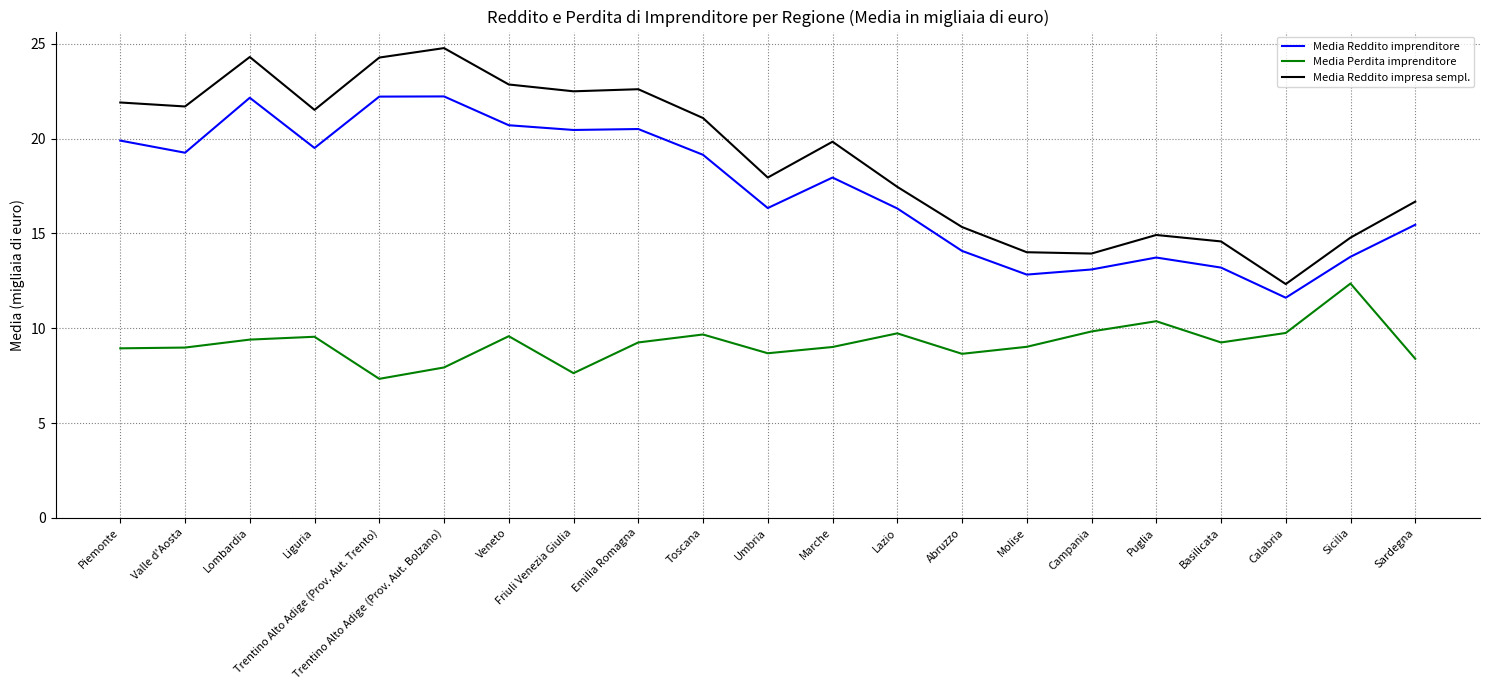

True or false: Media Reddito impresa sempl. and Media Perdita imprenditore cross at least once.

False